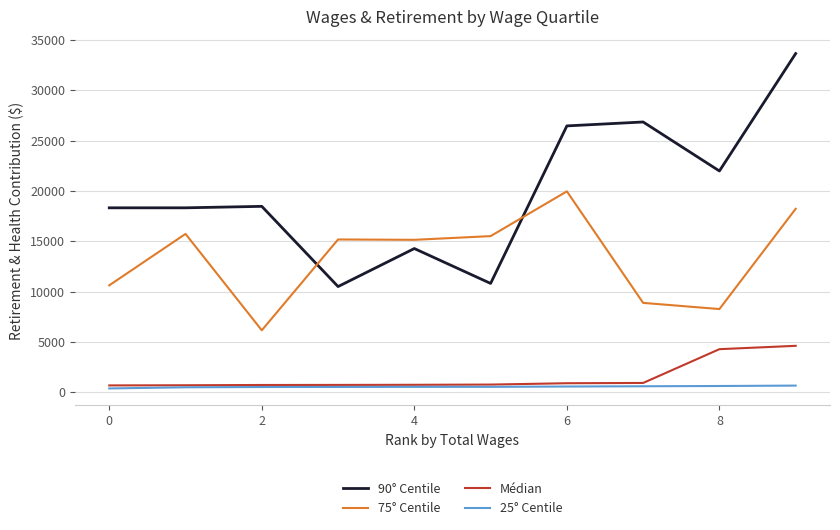

What is the highest value of the Médian series?

4604